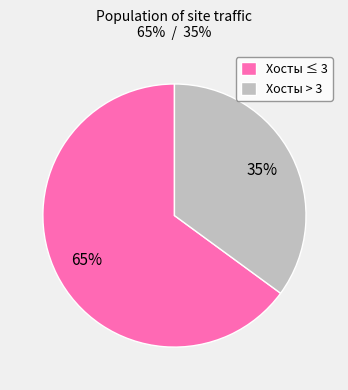

What is the largest slice in the pie chart?

Хосты ≤ 3